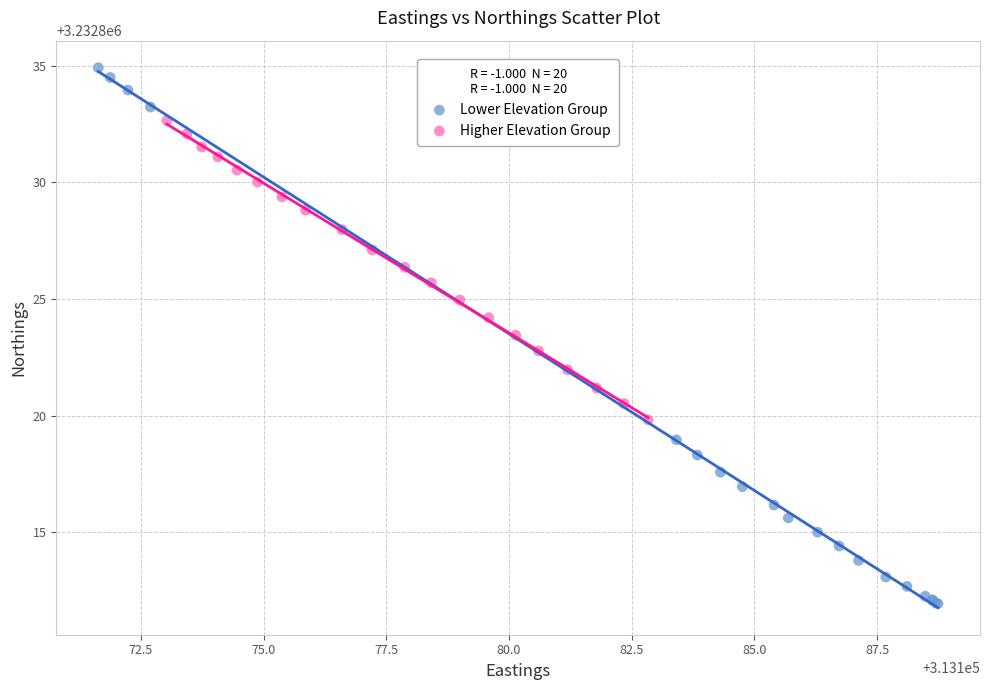

Which series contains the highest Y value?

Lower Elevation Group